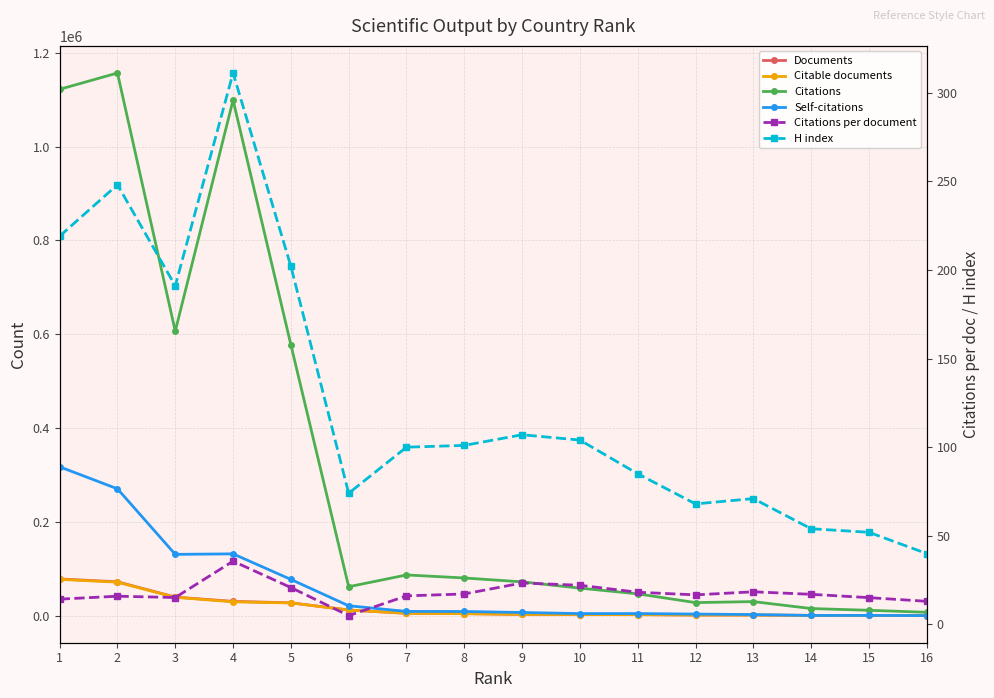

Between 7 and 10, which series saw the biggest shift?

Citations